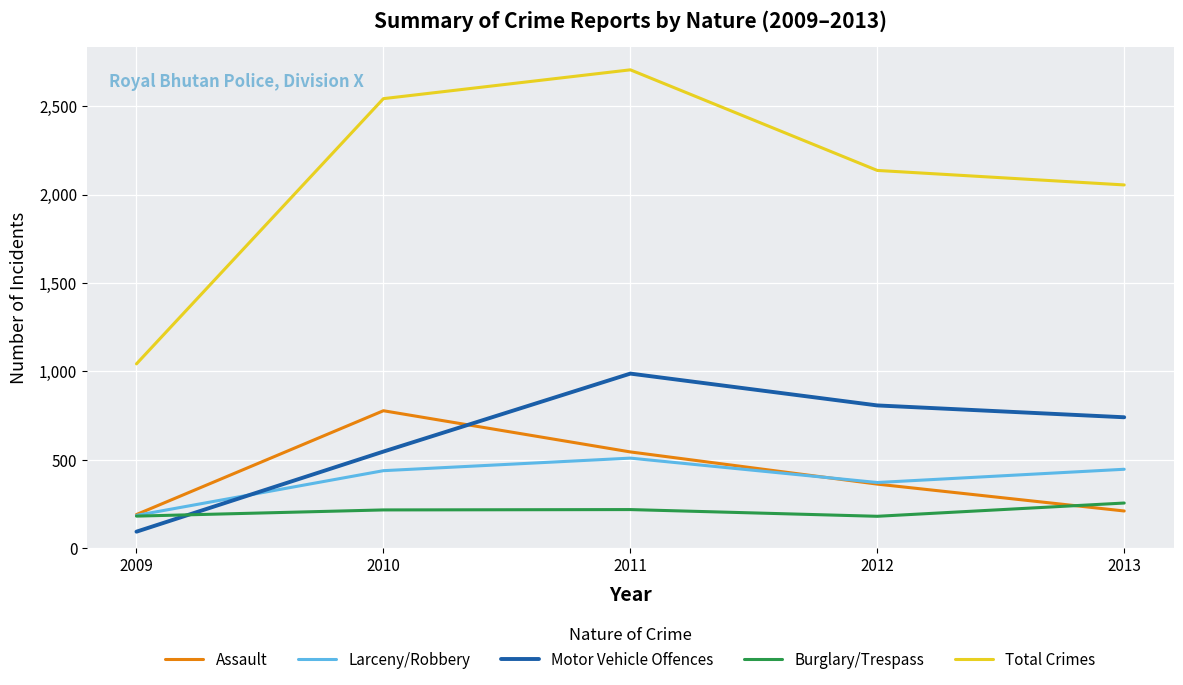

What is the maximum value for Larceny/Robbery?

510